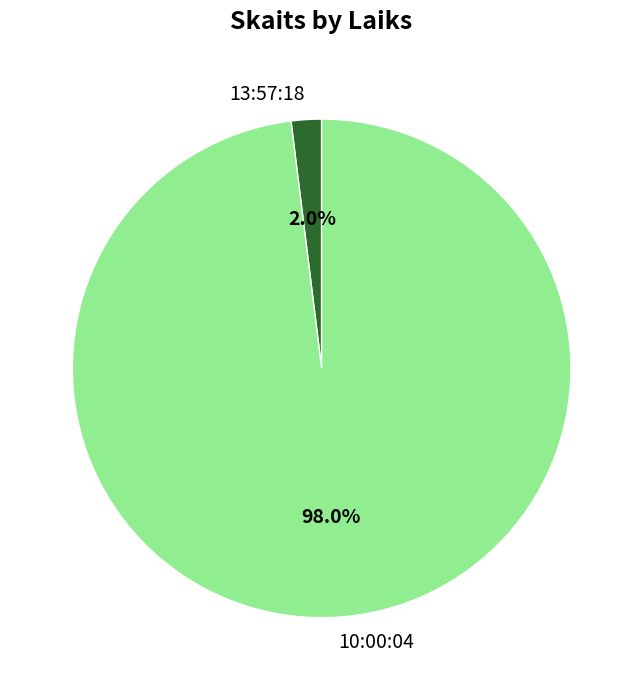

Rank the categories by value from highest to lowest.

10:00:04, 13:57:18